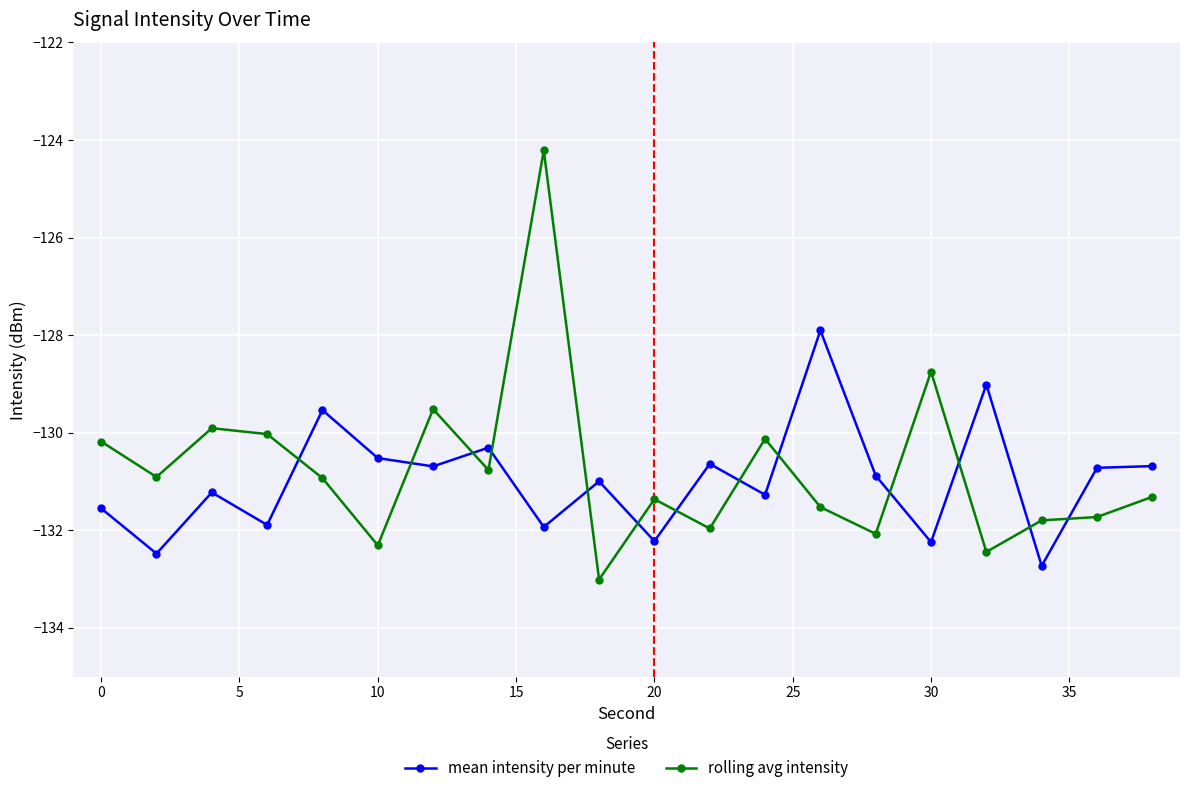

Does the chart display data point markers on the line(s)?

Yes